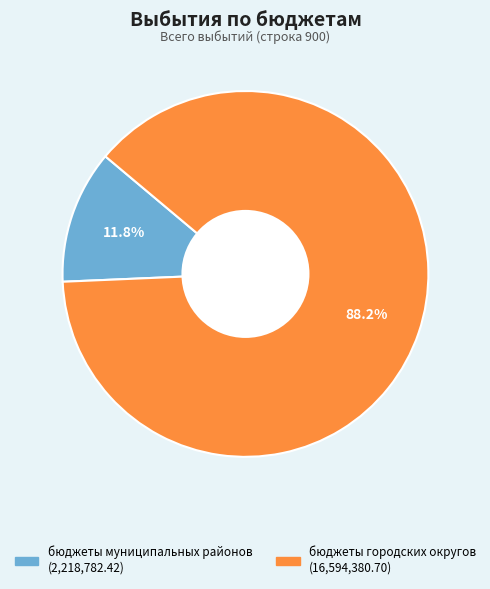

Which slice is the smallest?

бюджеты муниципальных районов